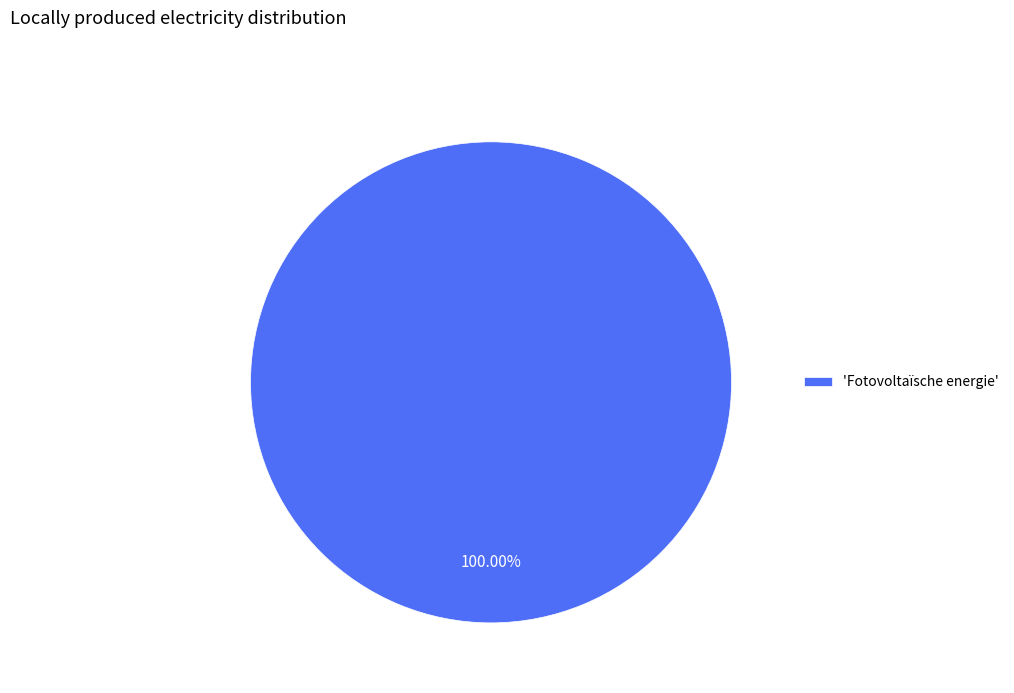

Is there any slice that represents more than half of the pie?

Yes